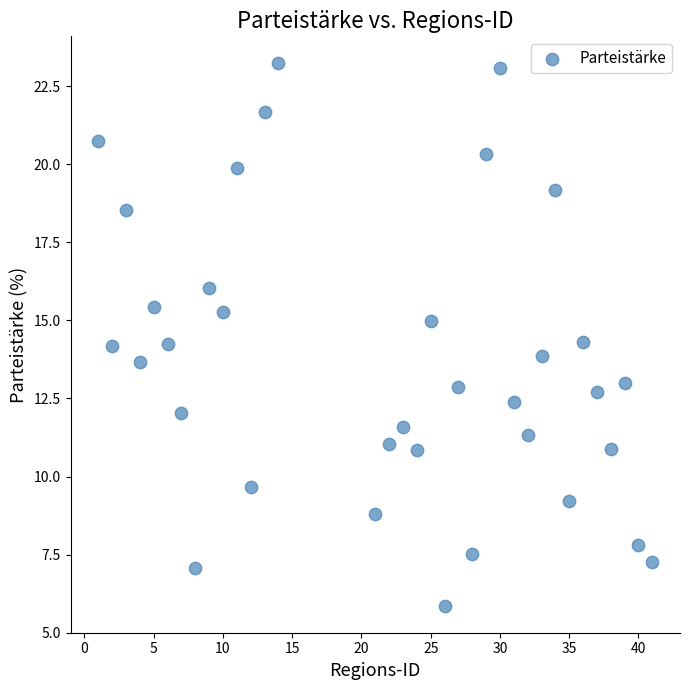

What is the range of Y values (max minus min)?

17.4